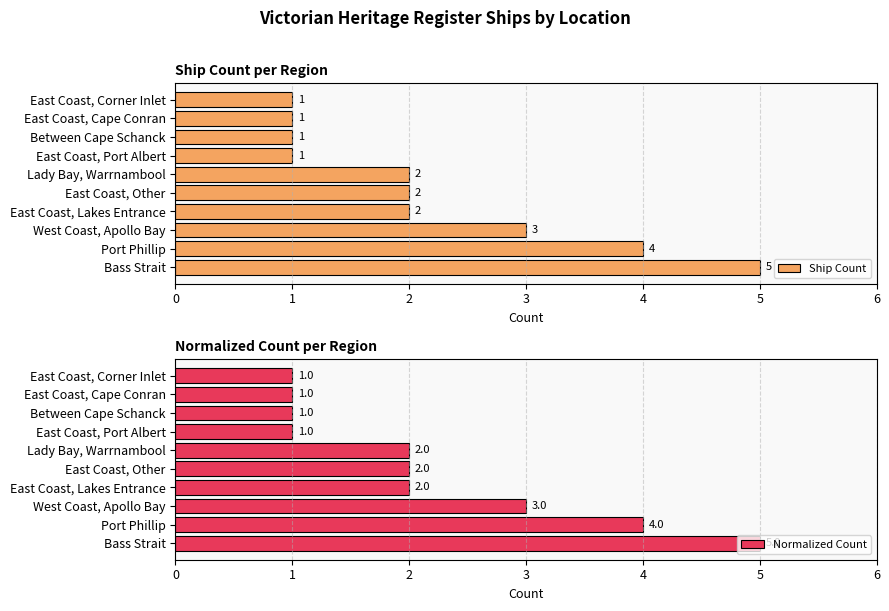

Is it true that Normalized Count equals 1 at East Coast, Corner Inlet?

True